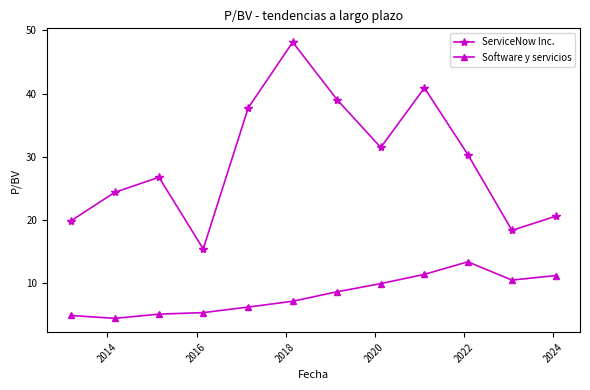

List the series in order of their peak value, highest first.

ServiceNow Inc., Software y servicios